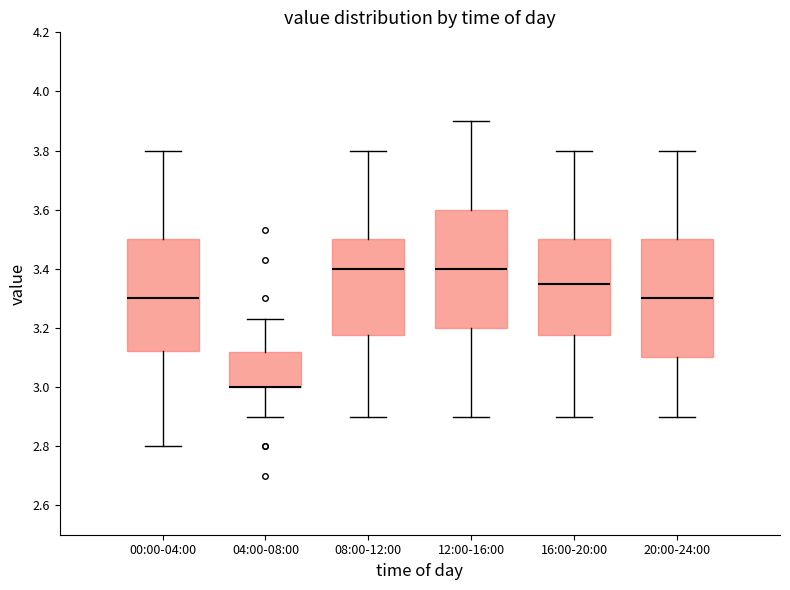

Where is the upper edge of the box for 04:00-08:00 on the y-axis? The values are not printed on the chart, so give them approximately, as read against the axis.

3.12